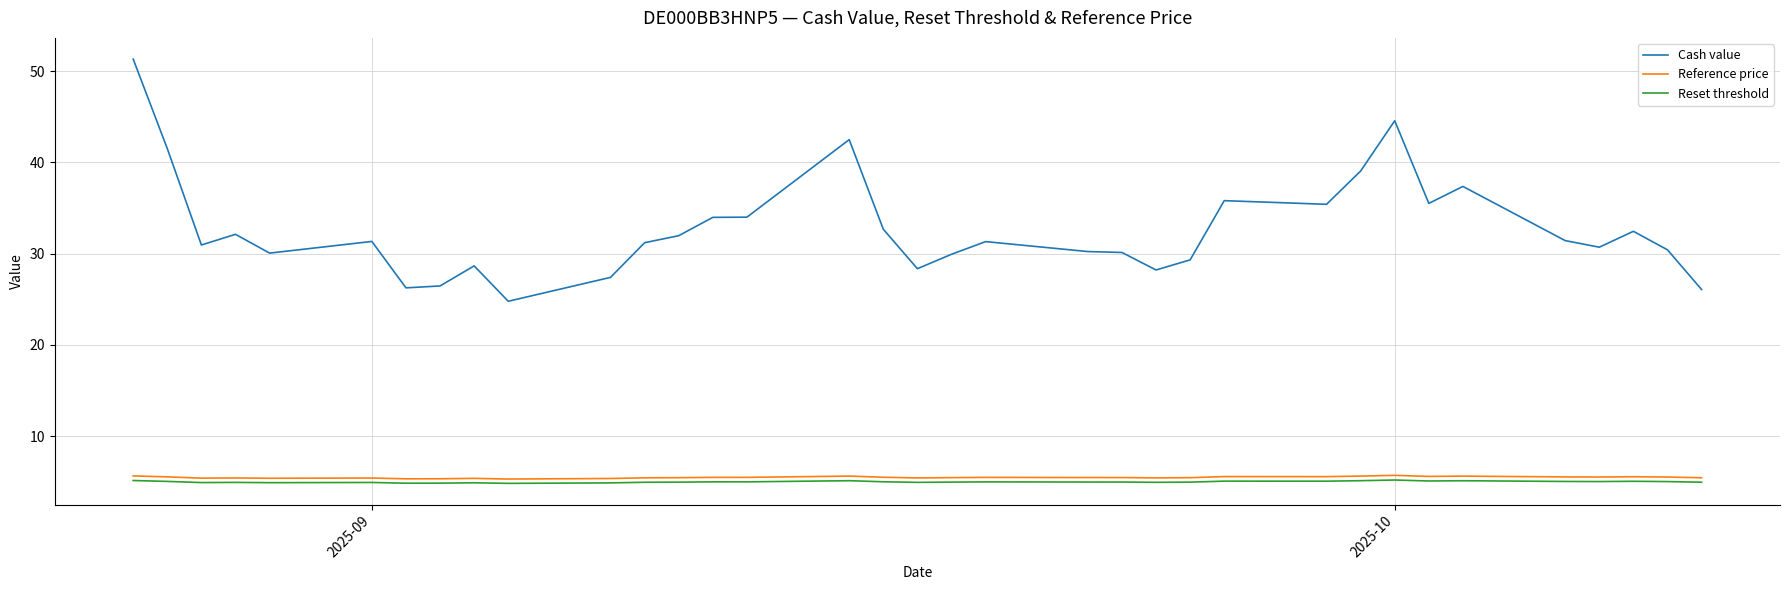

True or false: Reset threshold and Cash value intersect in this chart.

False